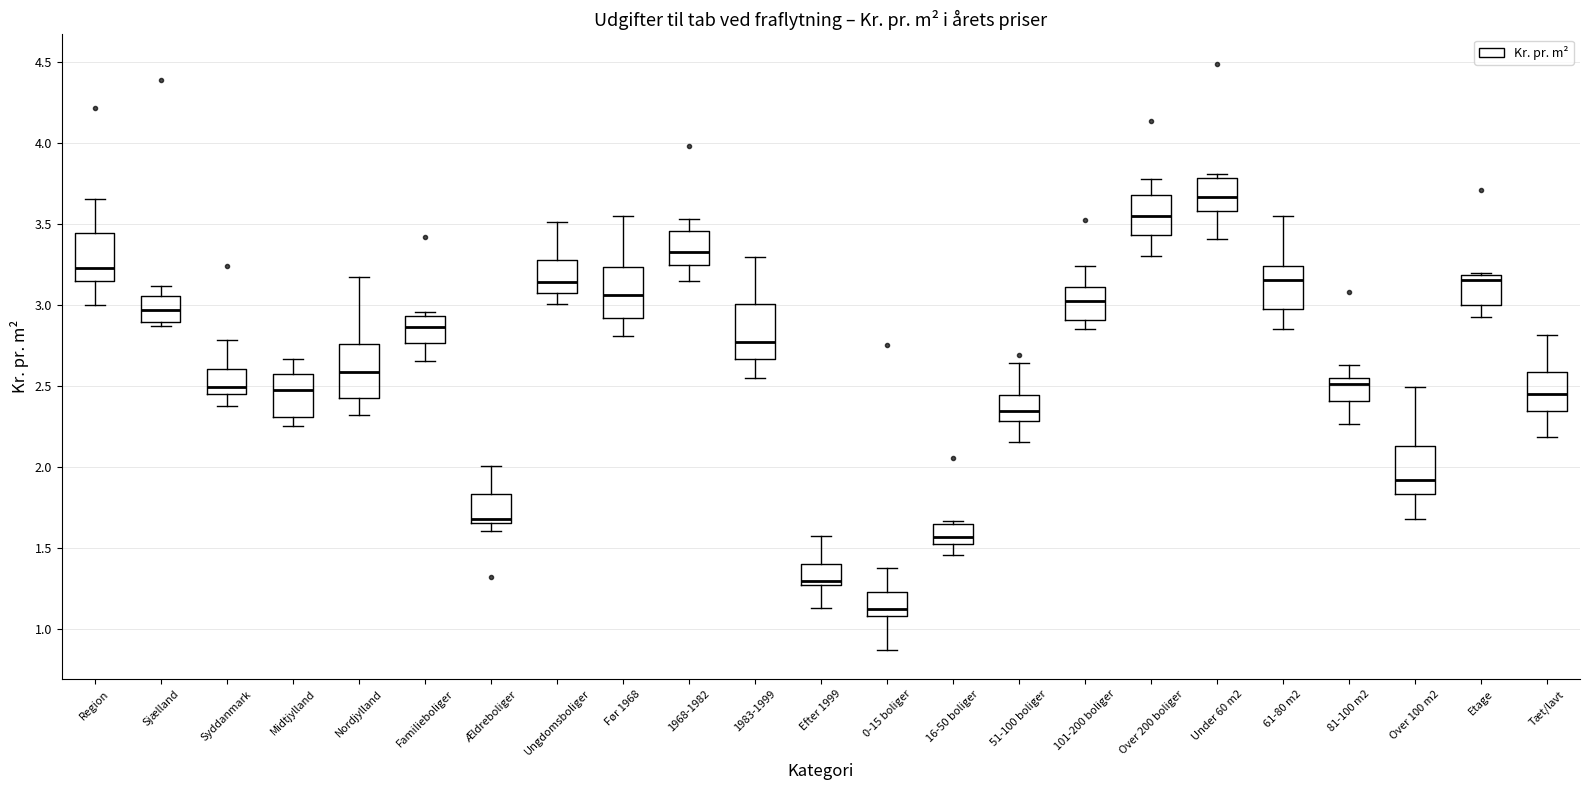

Where does the upper whisker of the box for Syddanmark end on the y-axis? The values are not printed on the chart, so give them approximately, as read against the axis.

2.80